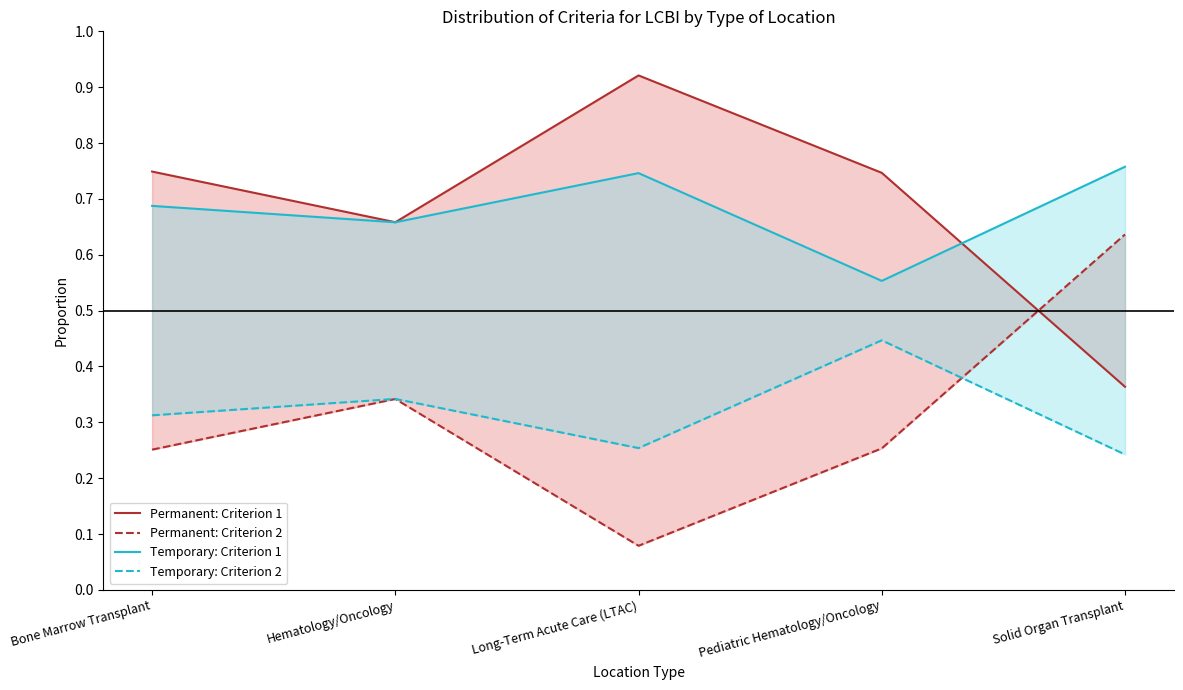

What is the total value across all series at Long-Term Acute Care (LTAC)?

2.0